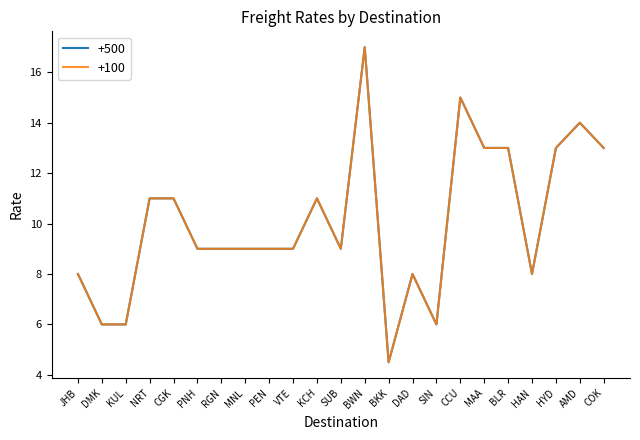

Is this an area chart (filled region under the line)?

No